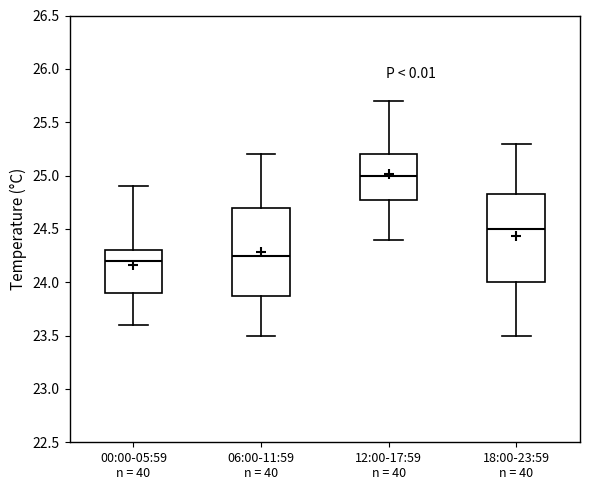

Reading left to right, read every box against the y-axis: the position of its median line, the range the box covers, and the ends of its whiskers. The values are not printed on the chart, so give them approximately, as read against the axis.

00:00-05:59 n = 40: median 24.20, box 23.90 to 24.30, whiskers 23.60 to 24.90
06:00-11:59 n = 40: median 24.25, box 23.90 to 24.70, whiskers 23.50 to 25.20
12:00-17:59 n = 40: median 25.00, box 24.80 to 25.20, whiskers 24.40 to 25.70
18:00-23:59 n = 40: median 24.50, box 24.00 to 24.85, whiskers 23.50 to 25.30